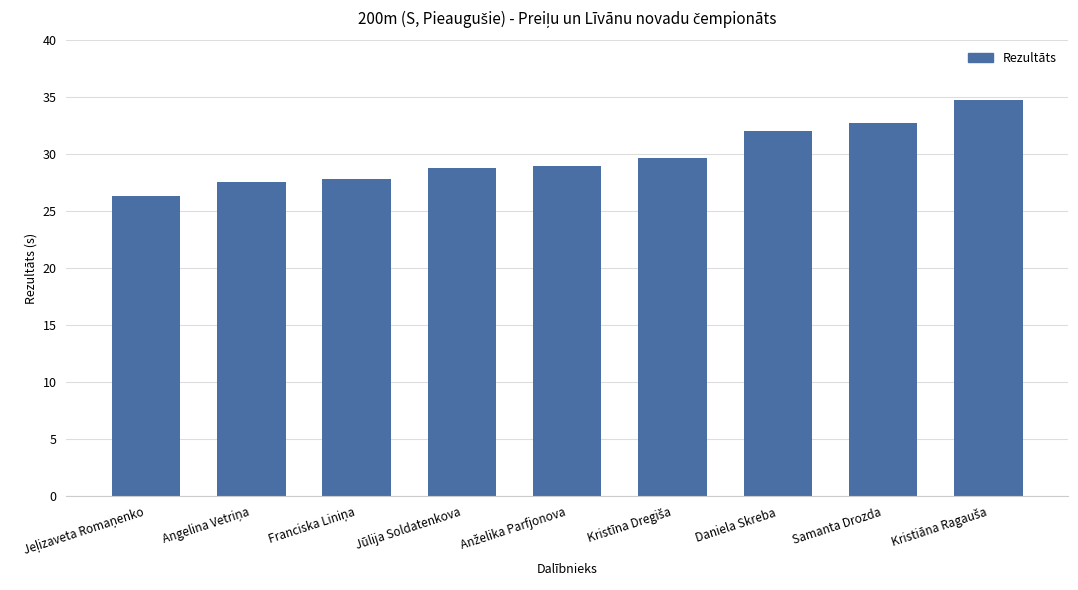

Does the chart contain any negative values?

No